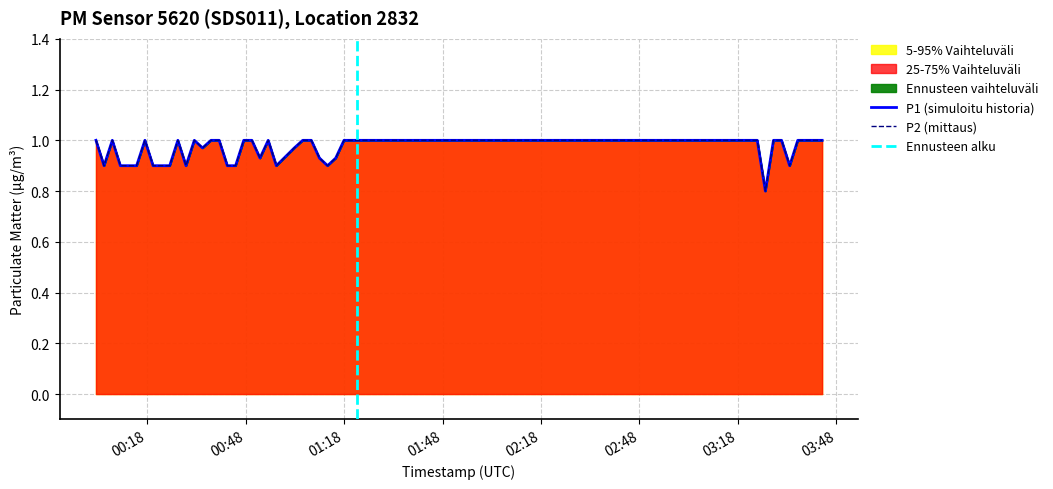

How many interior local peaks does the P1 series have?

5